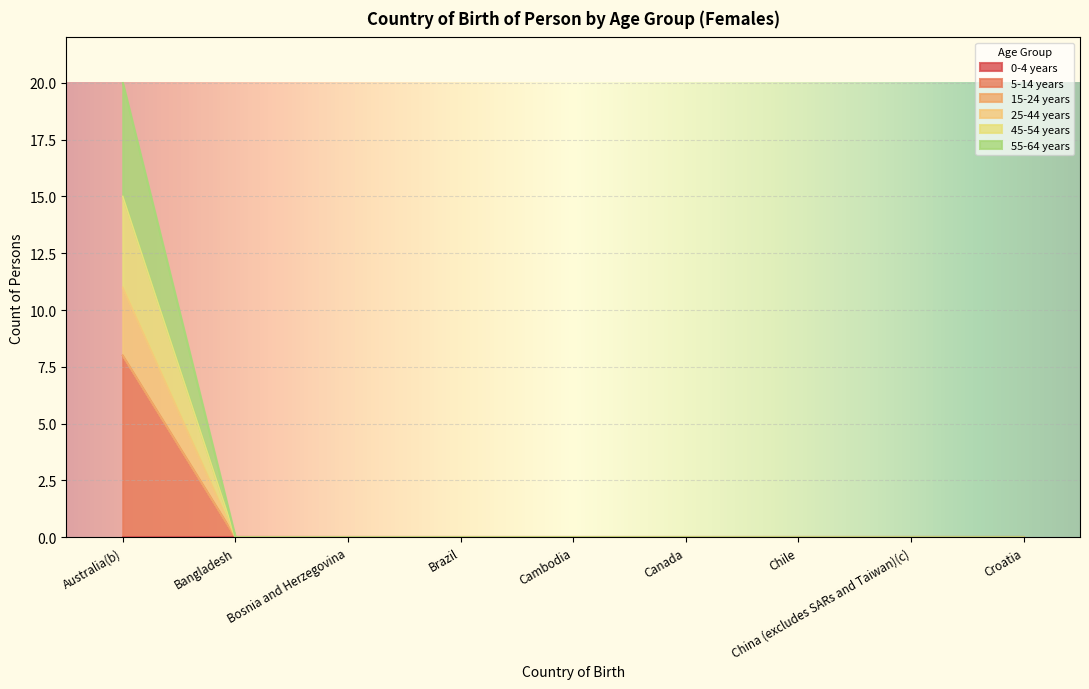

How many lines are shown in the chart?

6